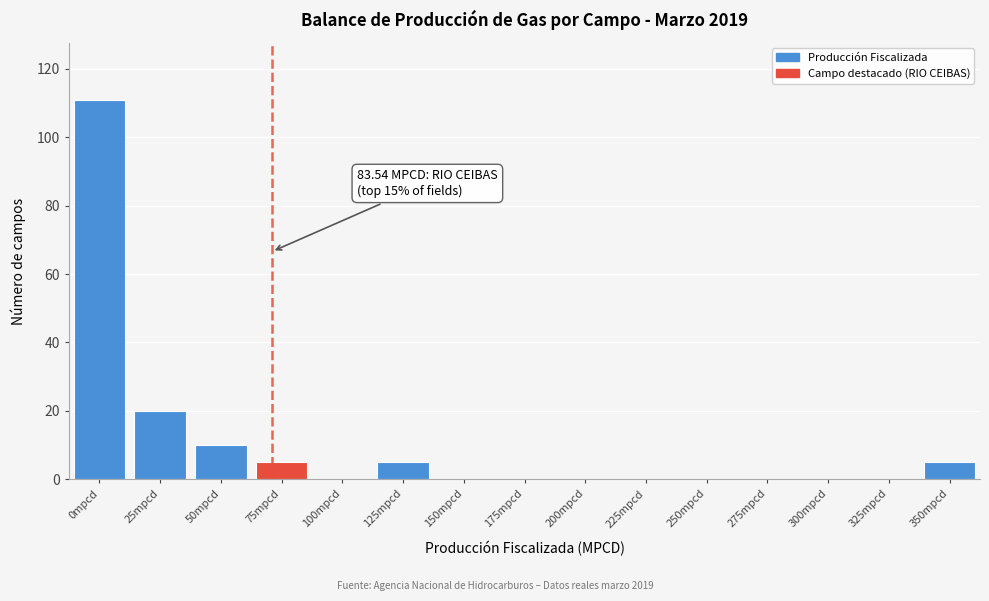

Reading left to right, list all the values displayed in this chart.

0mpcd=111	25mpcd=20	50mpcd=10	75mpcd=5	100mpcd=0	125mpcd=5	150mpcd=0	175mpcd=0	200mpcd=0	225mpcd=0	250mpcd=0	275mpcd=0	300mpcd=0	325mpcd=0	350mpcd=5